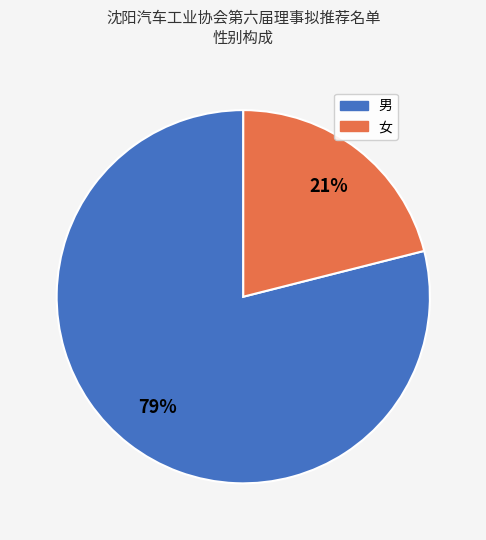

Which has a higher value, 男 or 女?

男